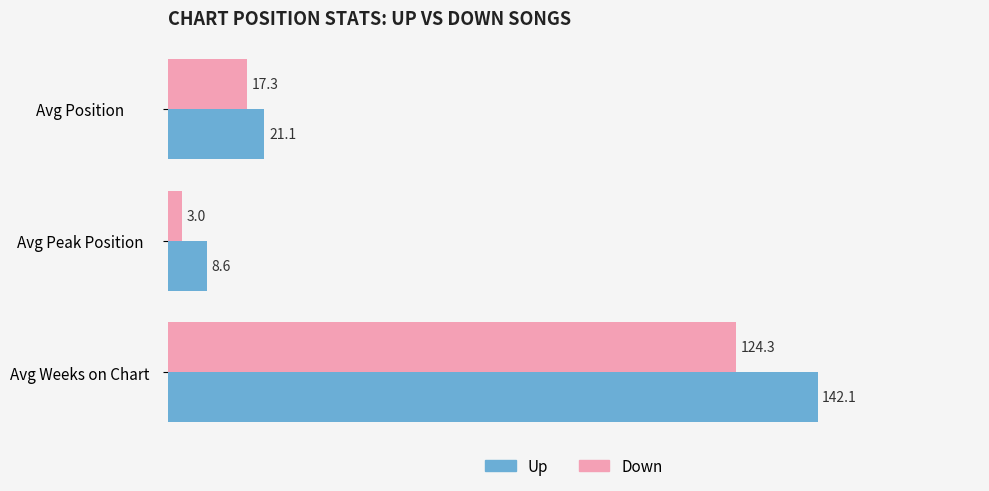

Which label corresponds to the largest value in the chart?

Avg Weeks on Chart